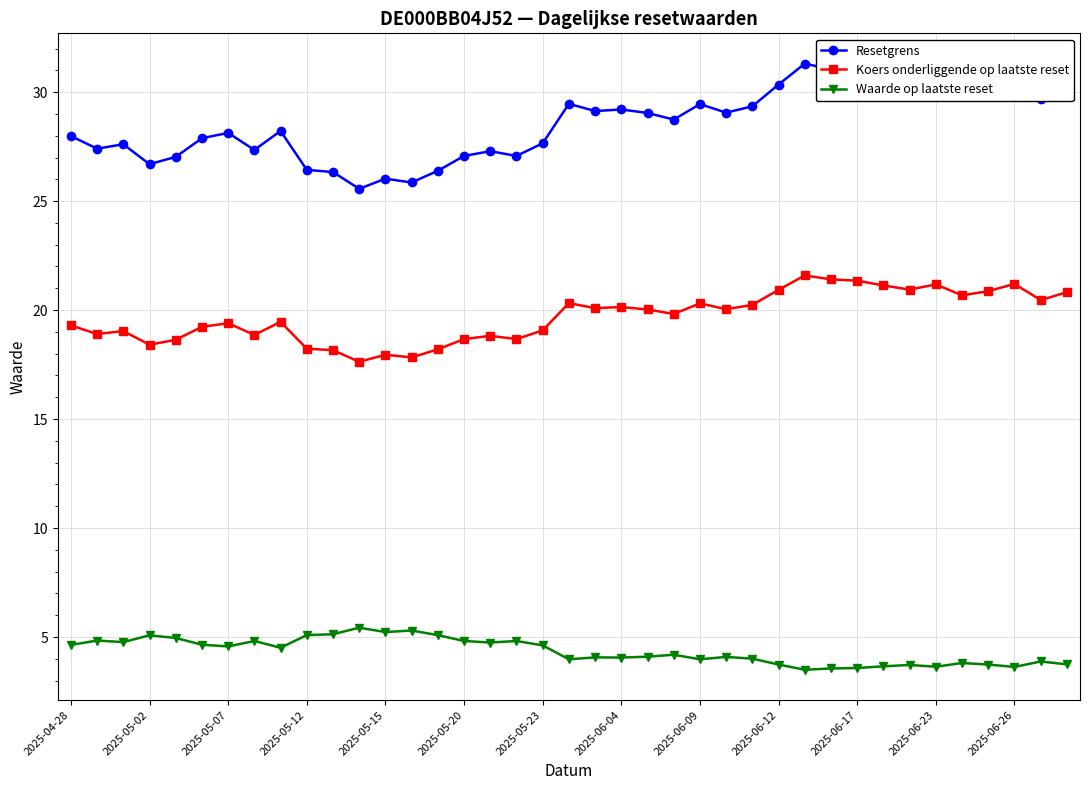

Which series has the largest range (max minus min)?

Resetgrens